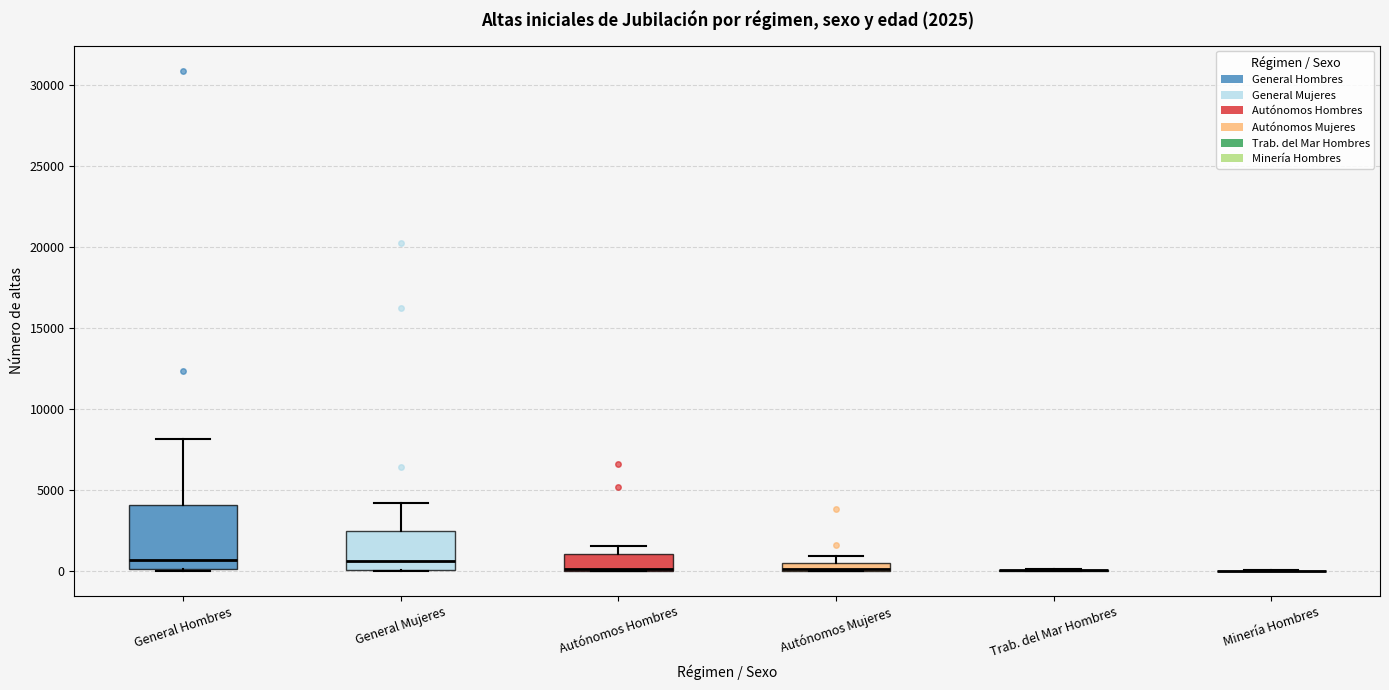

Which box is the tallest, from its lower edge to its upper edge?

General Hombres